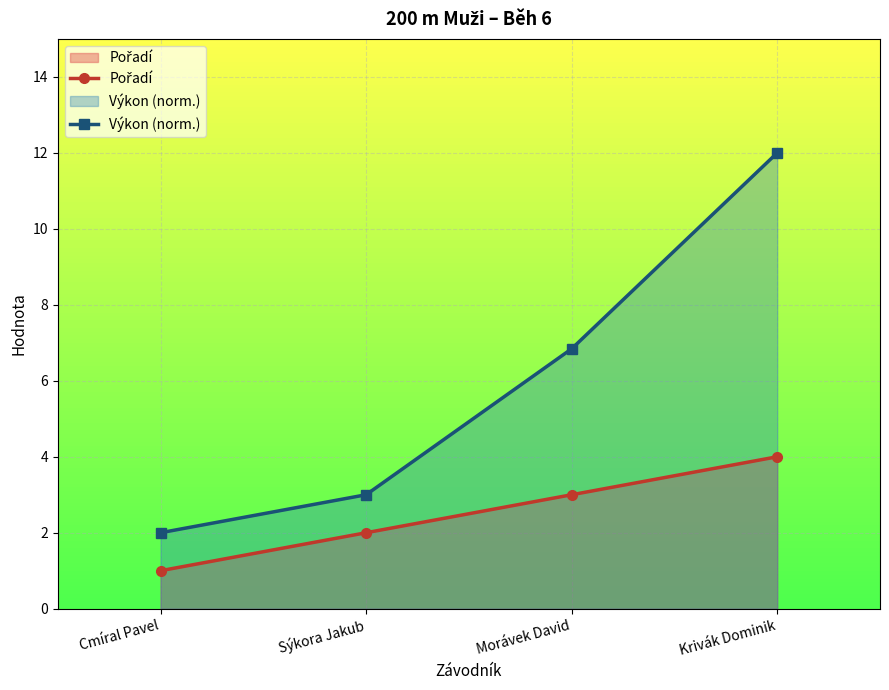

List the series in order of their overall mean, lowest first.

Pořadí, Výkon (norm.)